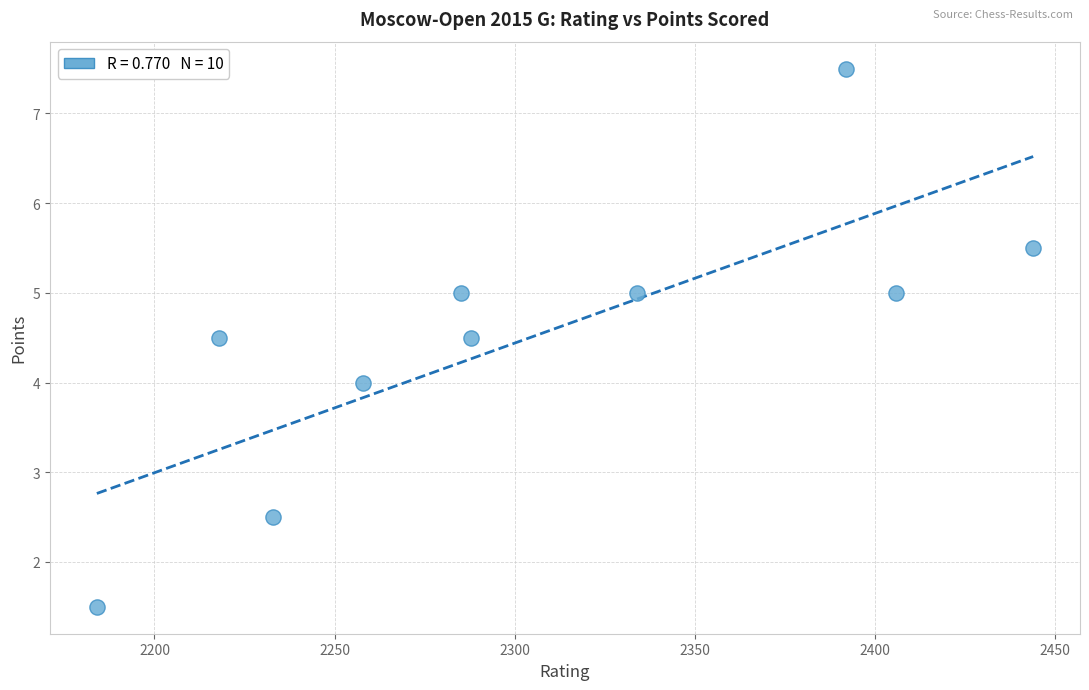

What is the average Y value?

4.5